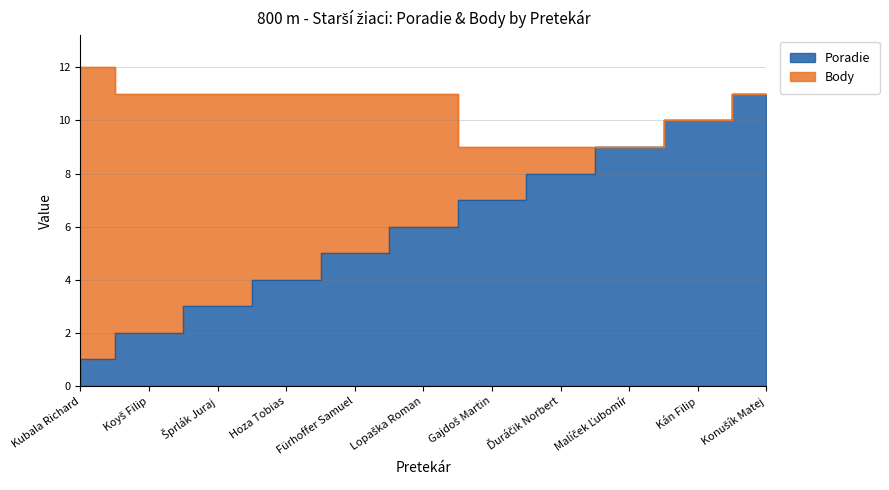

Between Malíček Ľubomír and Koyš Filip, which is larger?

Malíček Ľubomír